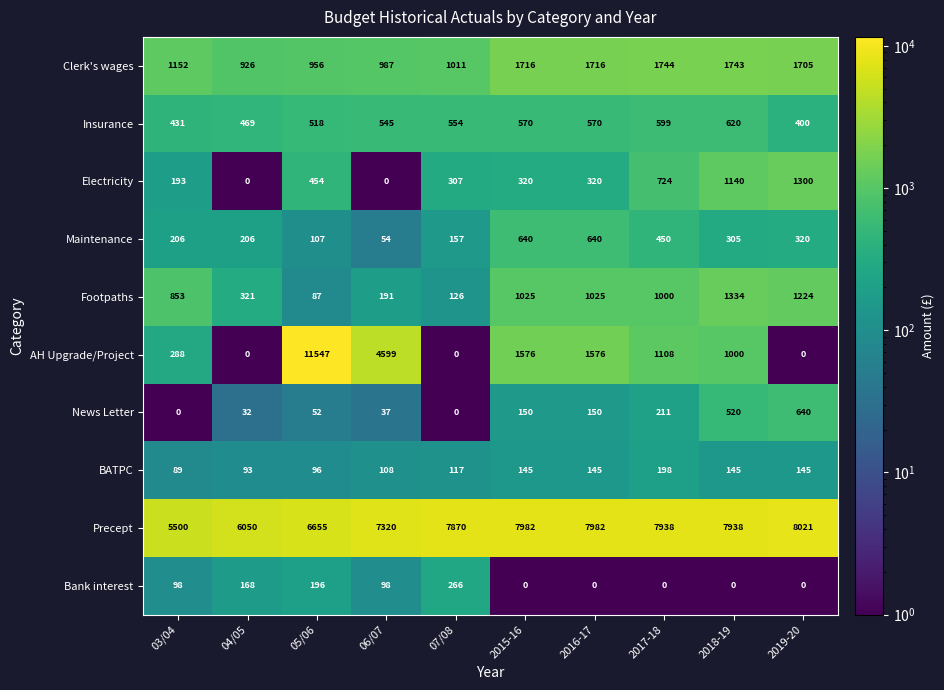

Count the number of data series in this chart.

10